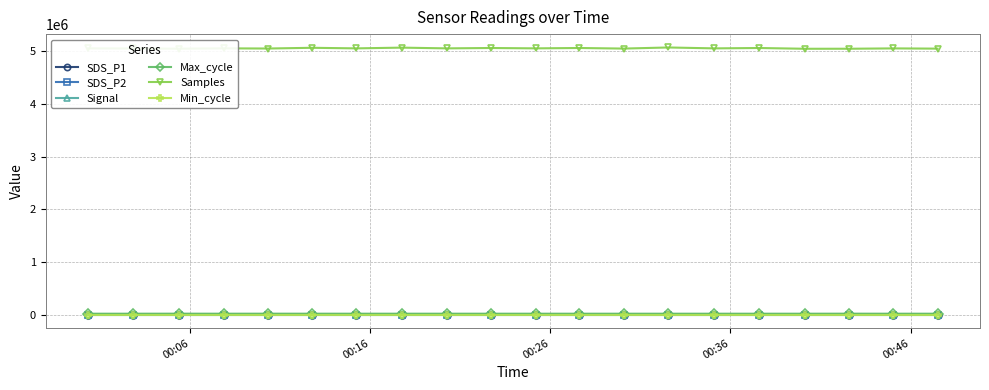

True or false: SDS_P1 has more than 1 points higher than both neighbors.

True